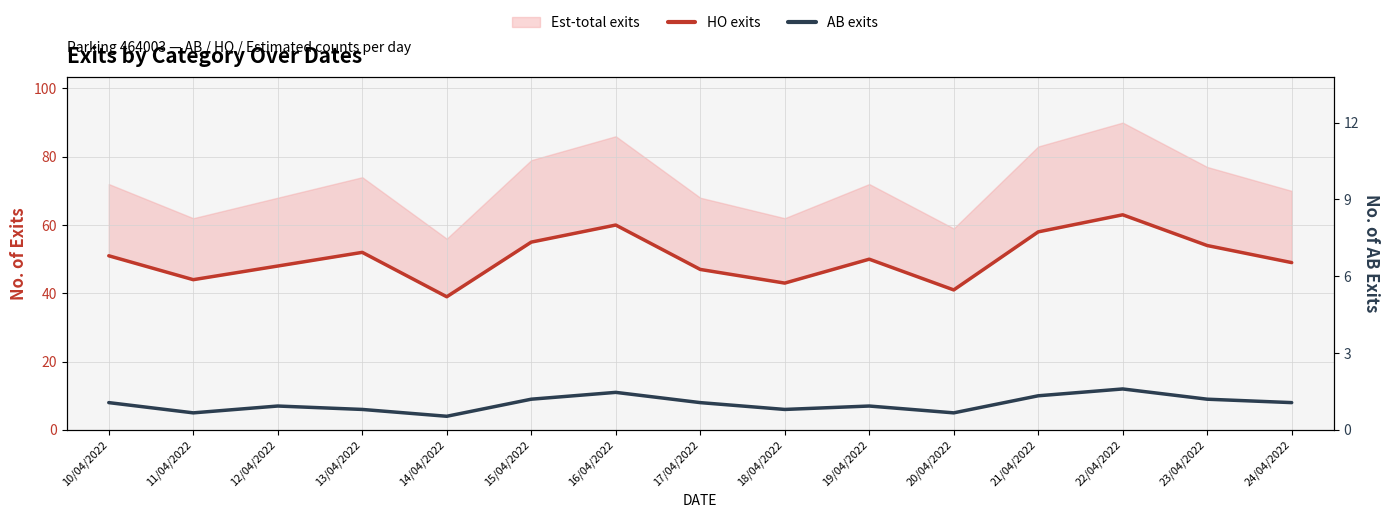

Read the HO exits value at 20/04/2022.

41